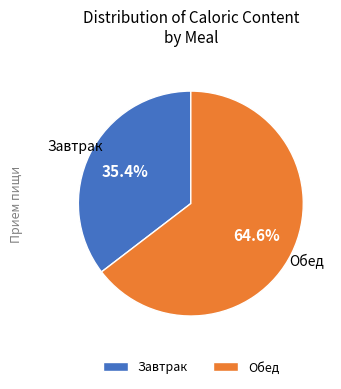

Is there any slice that represents more than half of the pie?

Yes